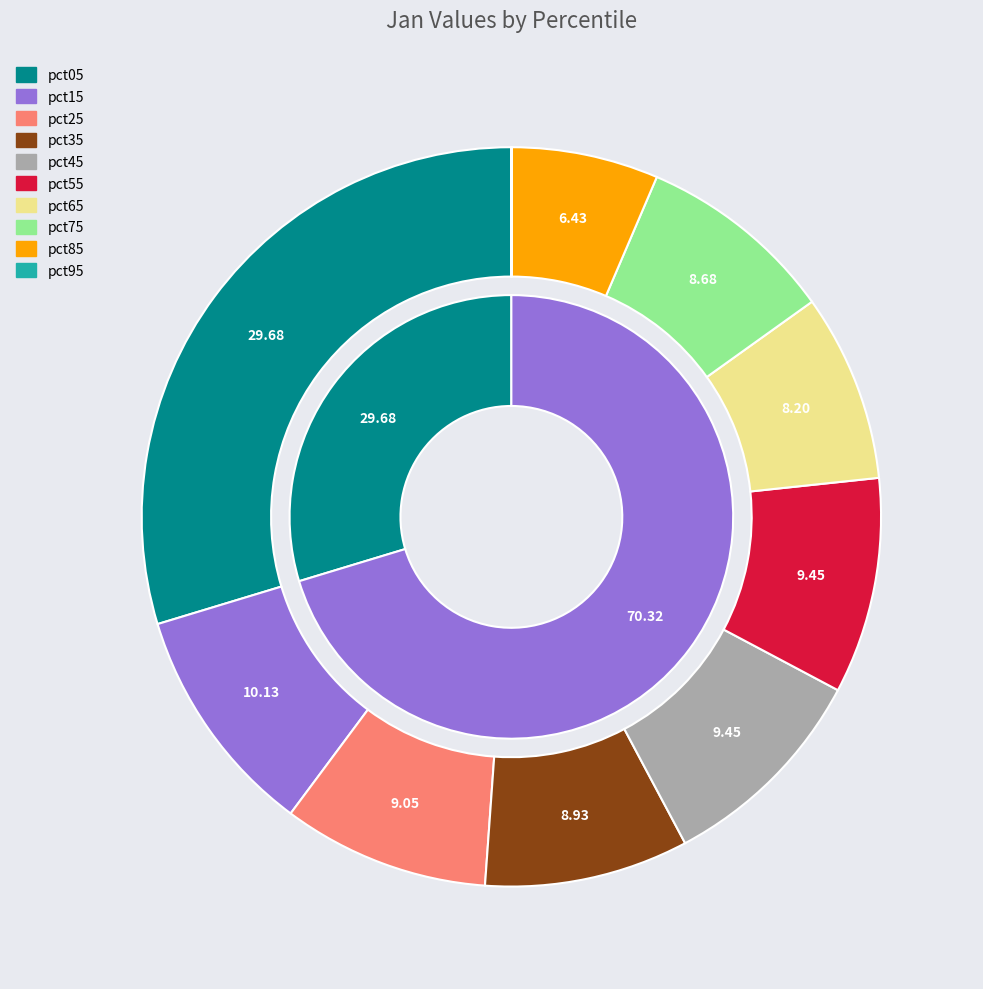

Which slice is the largest?

pct05